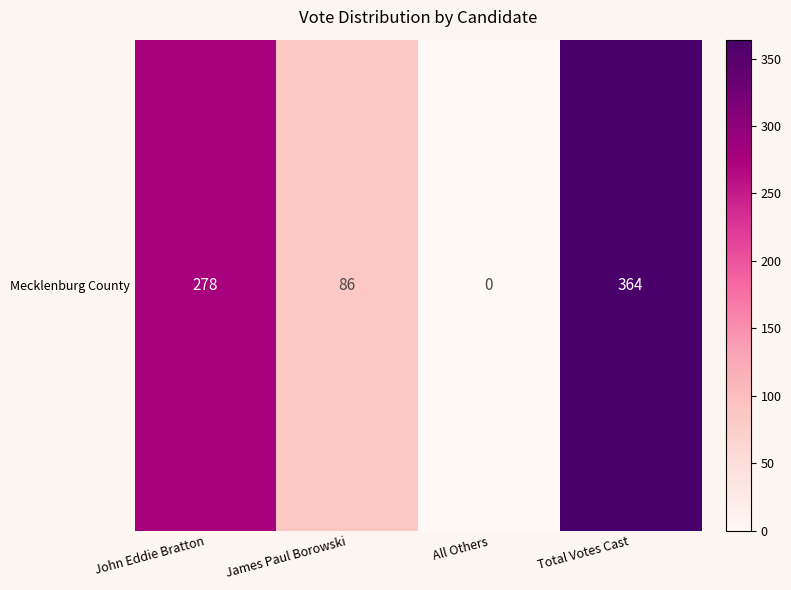

Rank the categories by value from highest to lowest.

Total Votes Cast, John Eddie Bratton, James Paul Borowski, All Others